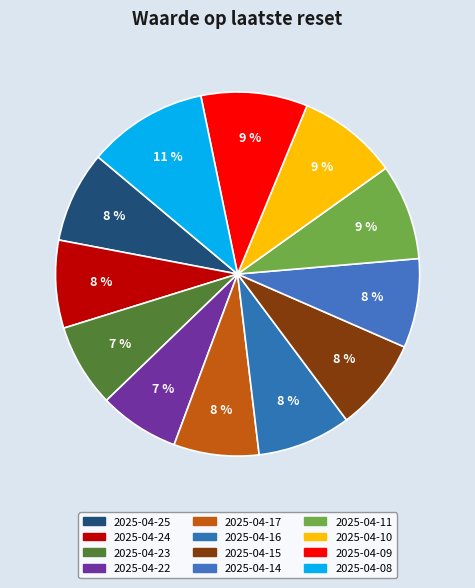

The 2025-04-14 slice represents 8% of the pie. True or false?

True